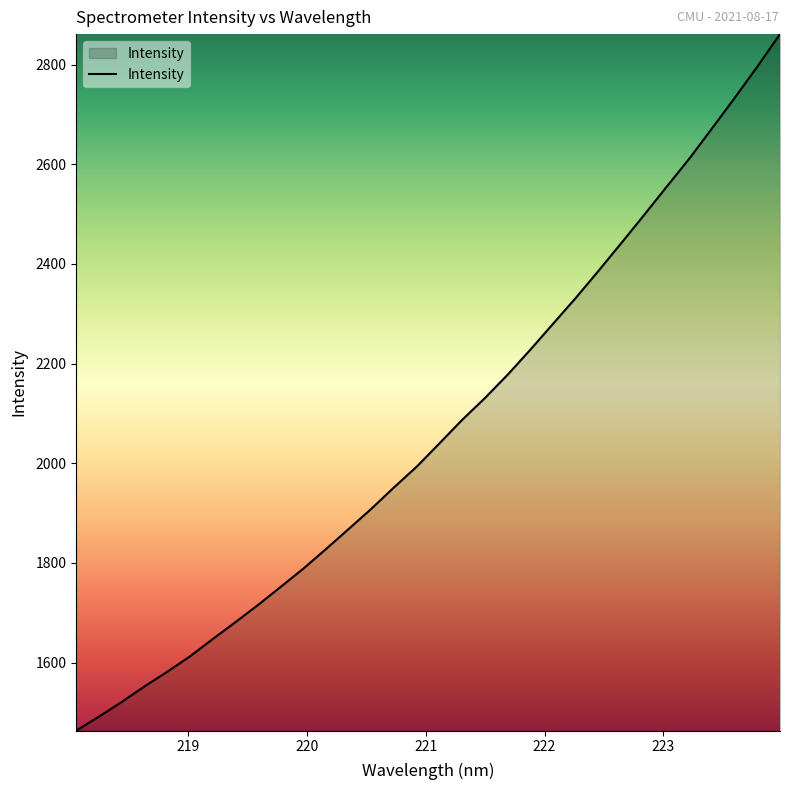

Reading left to right, what are all the values shown in this chart?

1463.1	1491.3	1520.5	1551.8	1581.1	1612.0	1646.6	1680.5	1715.3	1751.7	1788.4	1827.9	1868.1	1908.7	1951.8	1993.5	2040.1	2087.3	2130.9	2177.8	2227.9	2279.9	2331.8	2386.0	2441.5	2497.6	2554.6	2611.1	2671.8	2732.9	2795.9	2861.0